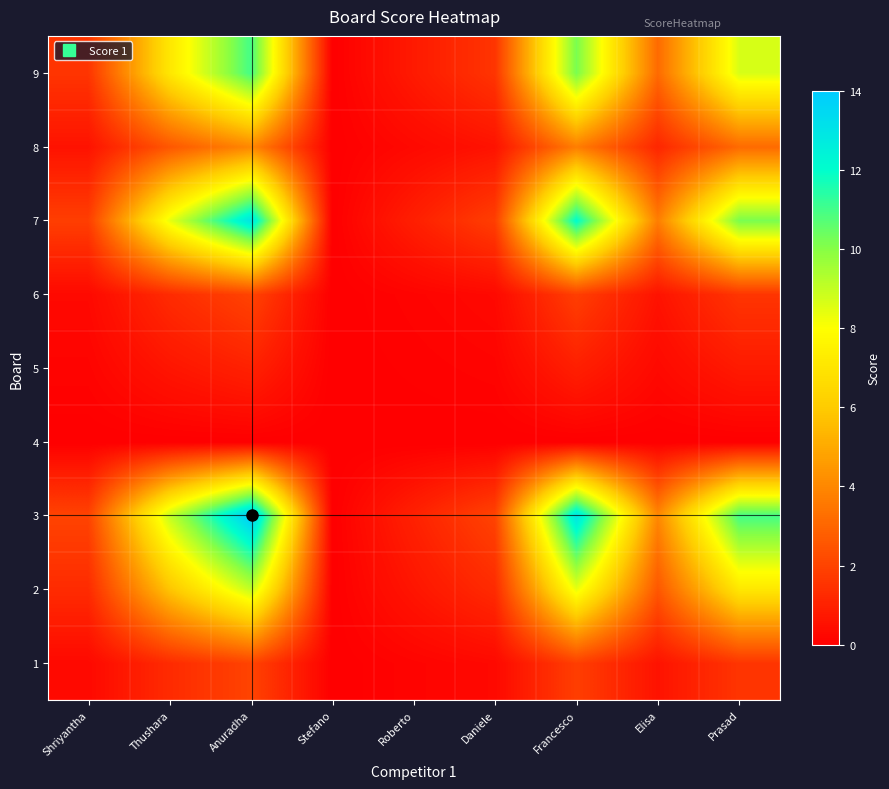

At which category does the chart reach its minimum across all series?

Stefano